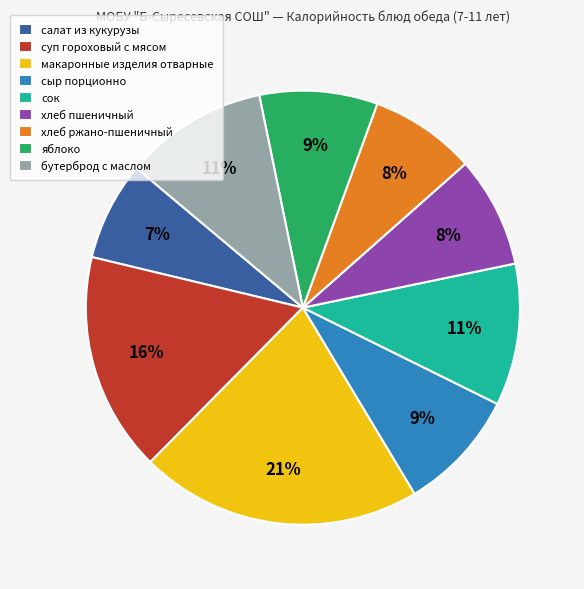

The сок slice represents 11% of the pie. True or false?

True